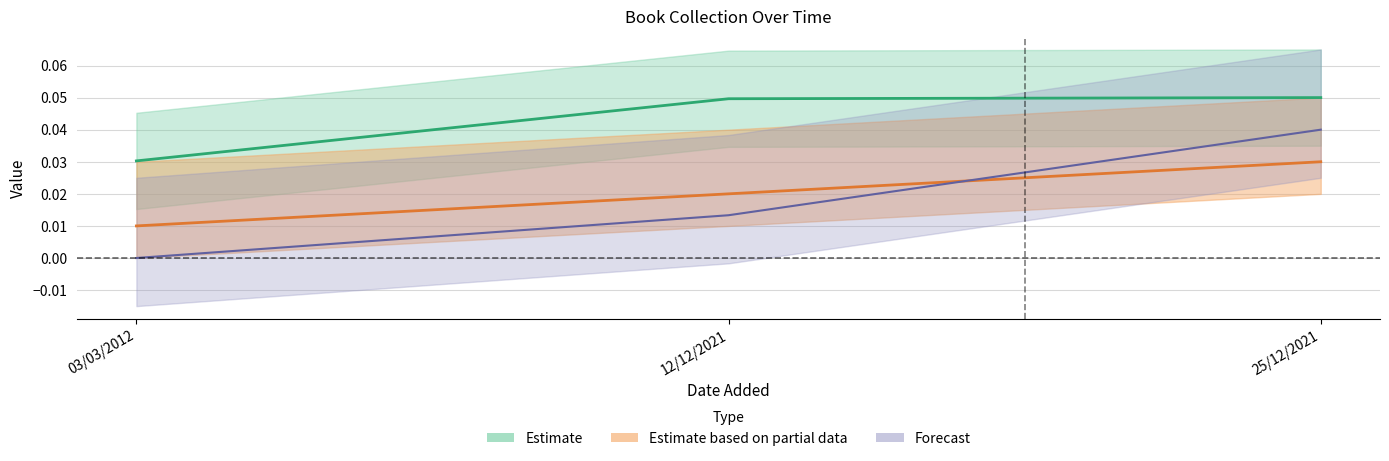

What is the total value across all series at 12/12/2021?

0.1